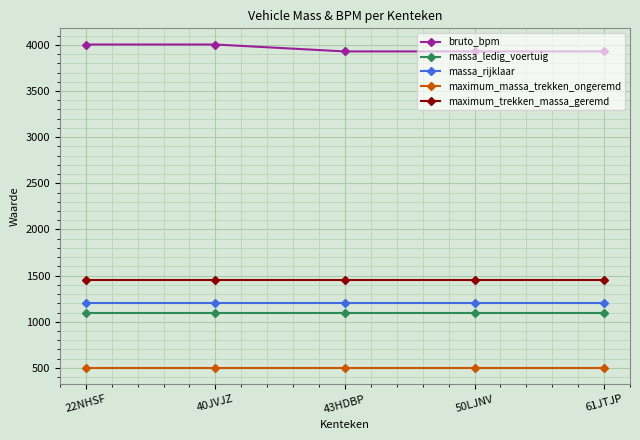

What is the minimum value shown in the chart?

500